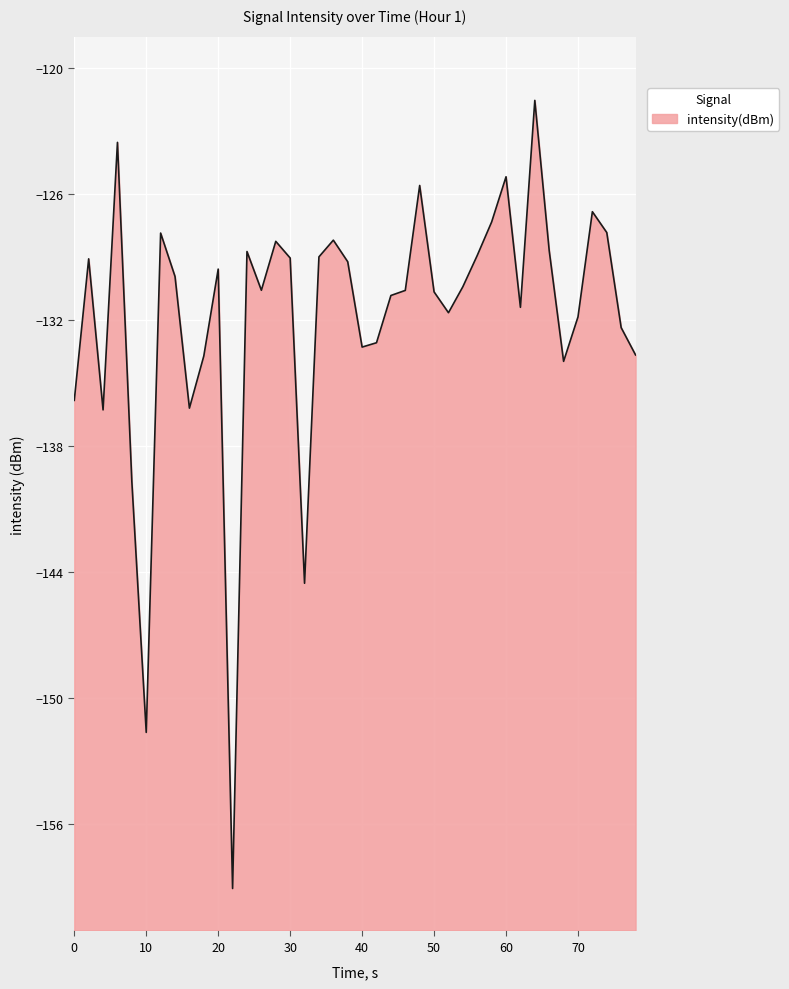

What is the difference between the values at 0 and 70?

4.0